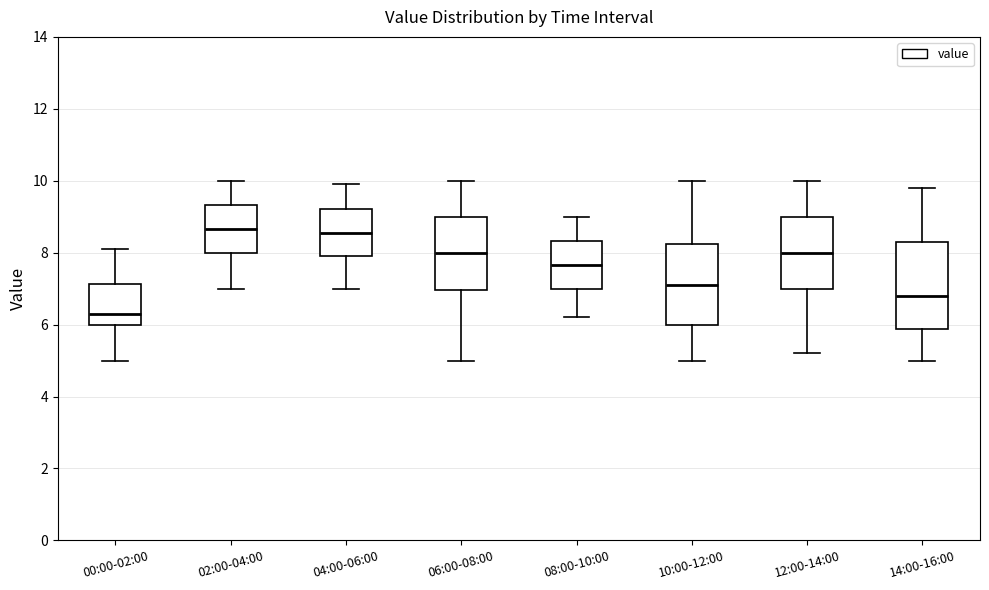

Reading left to right, read every box against the y-axis: the position of its median line, the range the box covers, and the ends of its whiskers. The values are not printed on the chart, so give them approximately, as read against the axis.

00:00-02:00: median 6.4, box 6.0 to 7.2, whiskers 5.0 to 8.2
02:00-04:00: median 8.6, box 8.0 to 9.4, whiskers 7.0 to 10.0
04:00-06:00: median 8.6, box 8.0 to 9.2, whiskers 7.0 to 10.0
06:00-08:00: median 8.0, box 7.0 to 9.0, whiskers 5.0 to 10.0
08:00-10:00: median 7.6, box 7.0 to 8.4, whiskers 6.2 to 9.0
10:00-12:00: median 7.2, box 6.0 to 8.2, whiskers 5.0 to 10.0
12:00-14:00: median 8.0, box 7.0 to 9.0, whiskers 5.2 to 10.0
14:00-16:00: median 6.8, box 5.8 to 8.4, whiskers 5.0 to 9.8